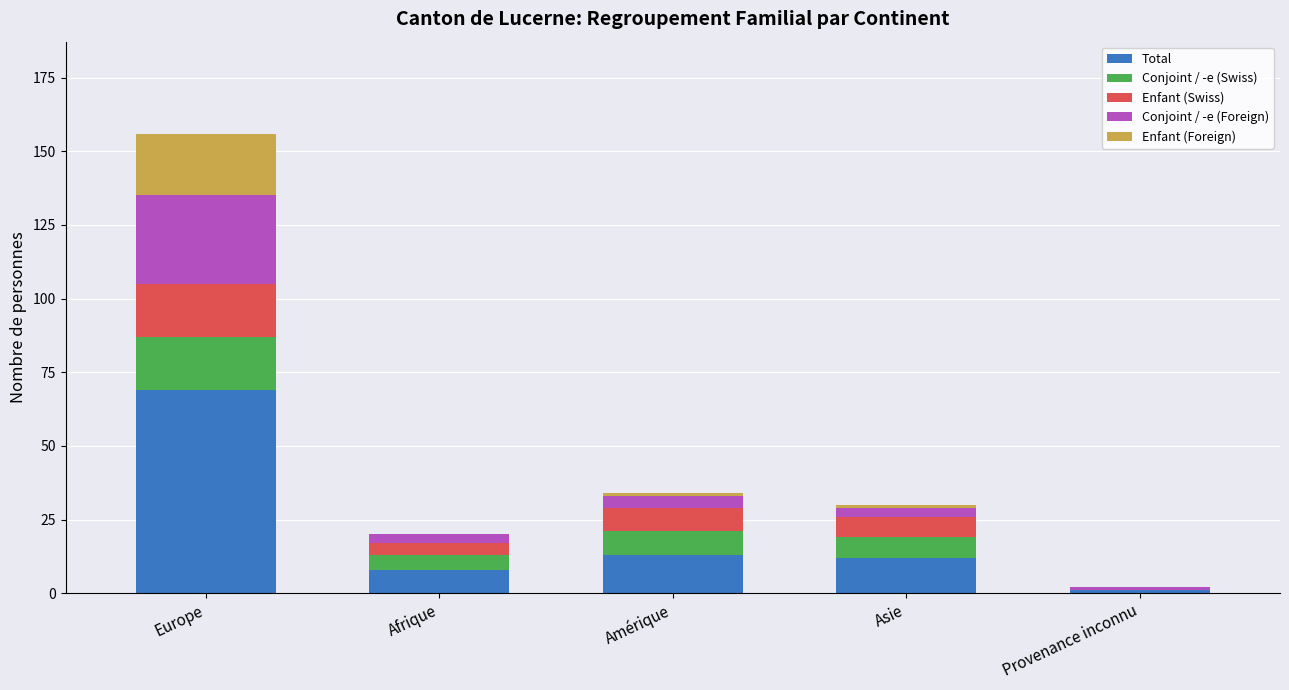

At which label does Total reach its peak?

Europe